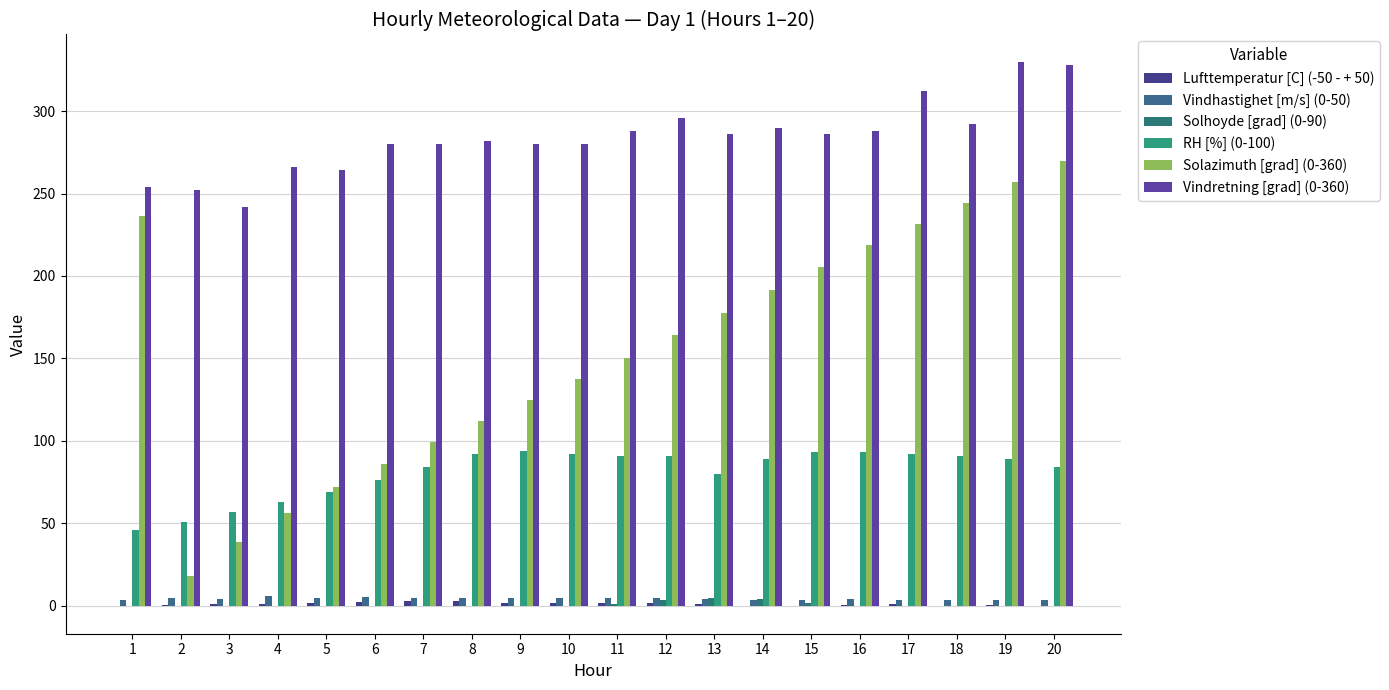

Are the bars grouped side by side (vs. stacked)?

Yes